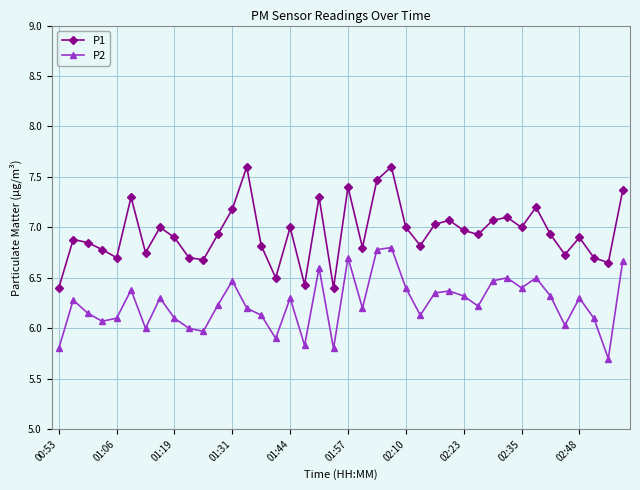

True or false: P1 has more than 1 points higher than both neighbors.

True